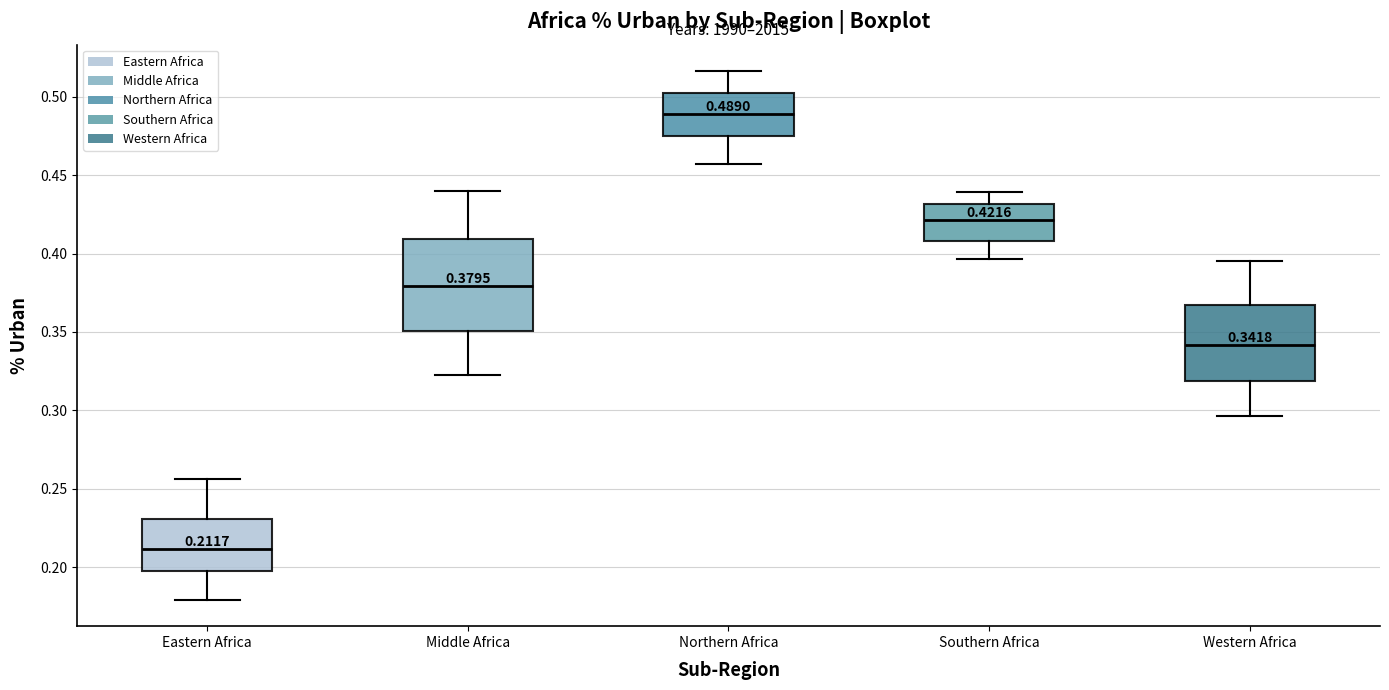

Which box has the highest median line?

Northern Africa